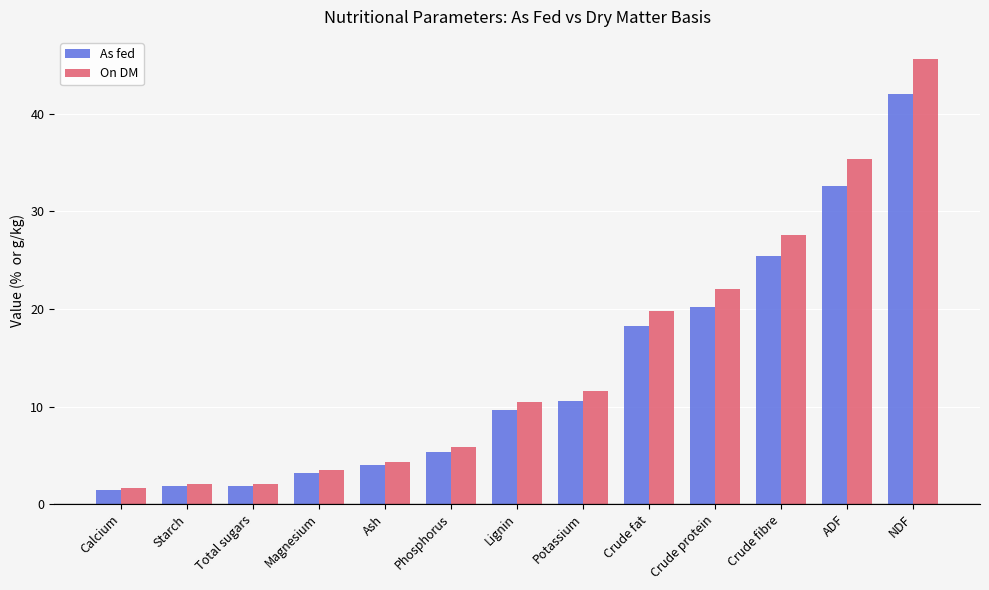

What is the greatest value displayed?

45.6